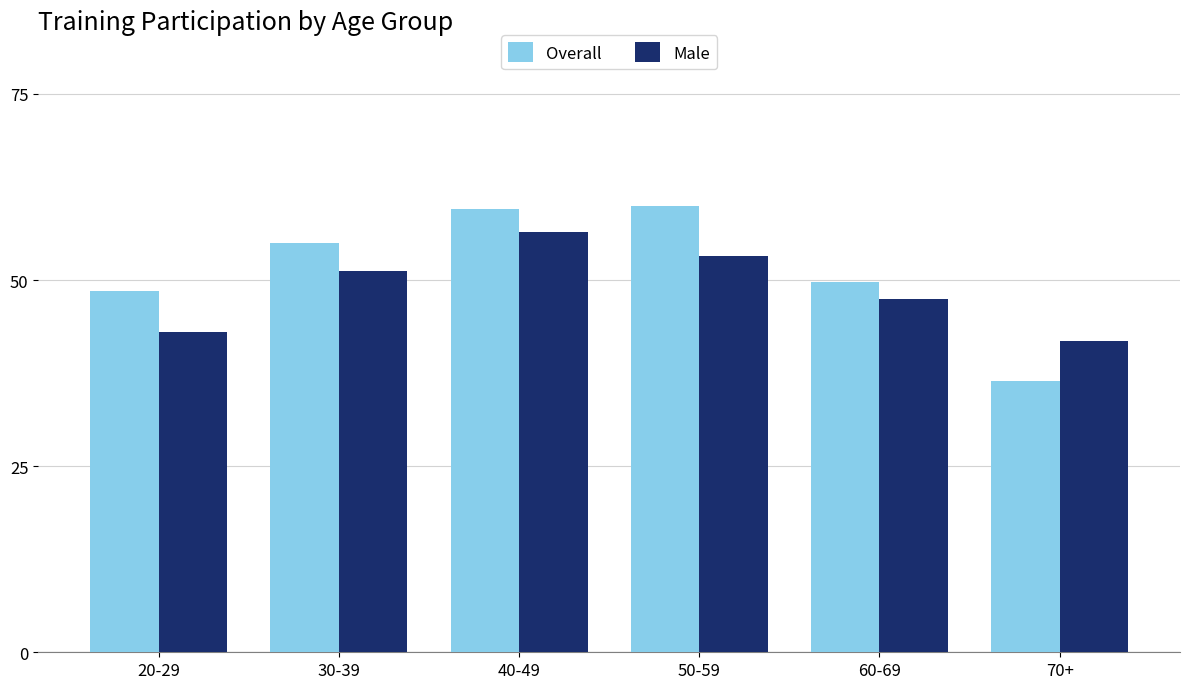

The Male series shows 56.8 at 20-29. True or false?

False